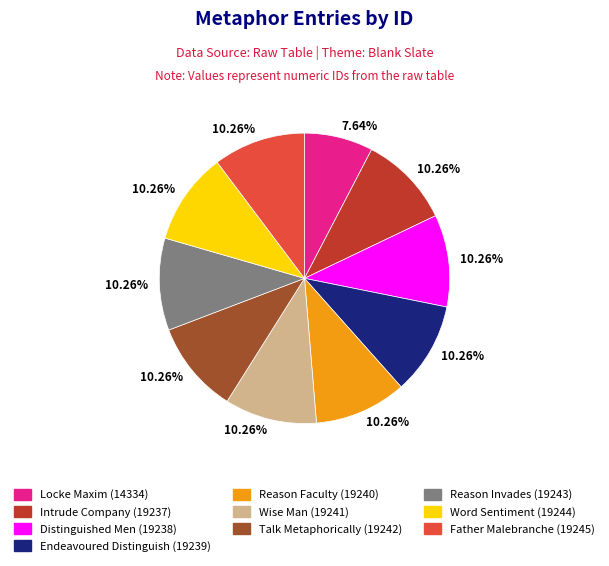

Is there any slice that represents more than half of the pie?

No